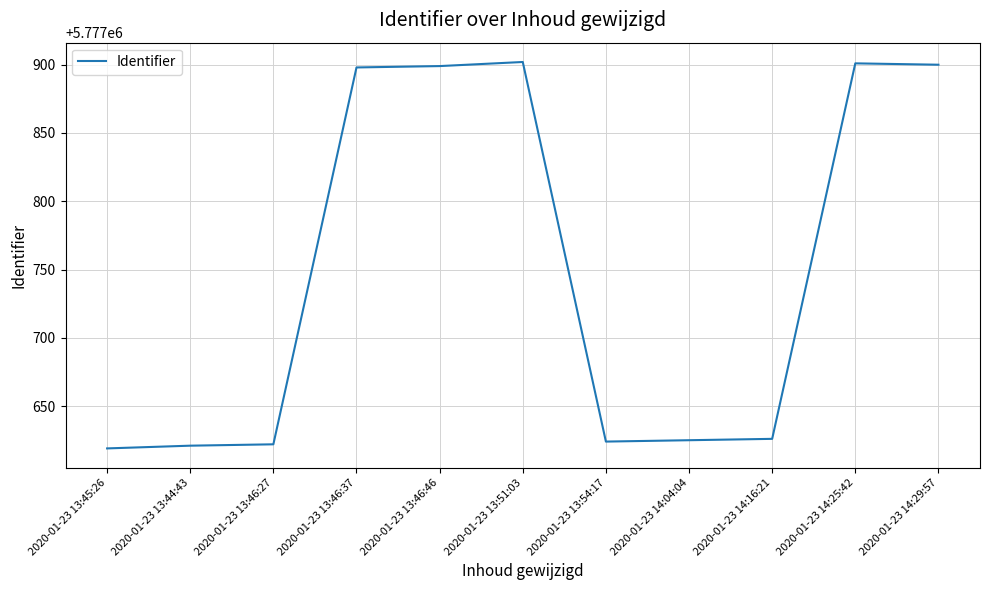

Is it true that the value at 2020-01-23 13:45:26 is 2424414?

False